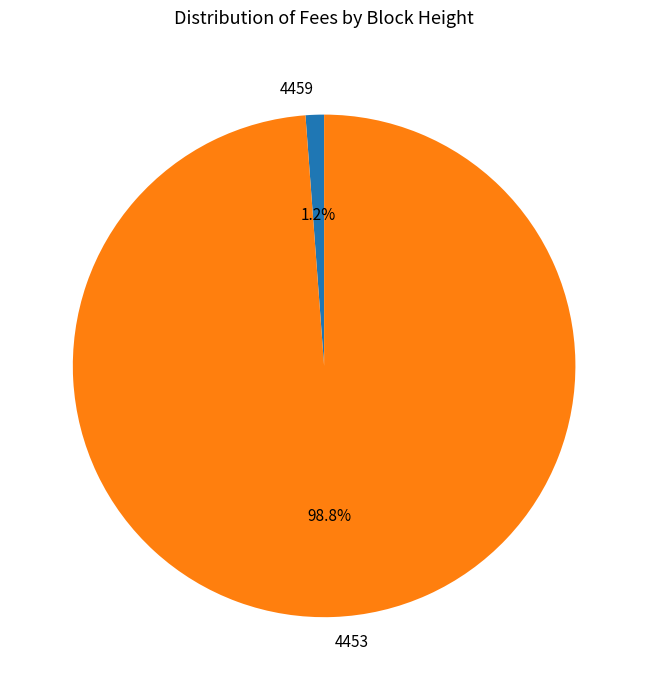

How many segments does this pie chart have?

2